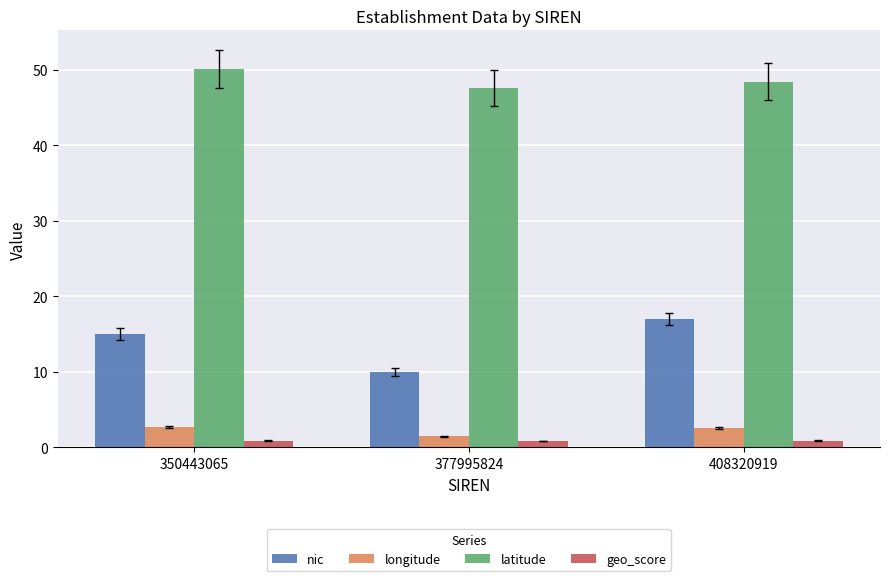

At 377995824, list the series in order from smallest to largest.

geo_score, longitude, nic, latitude